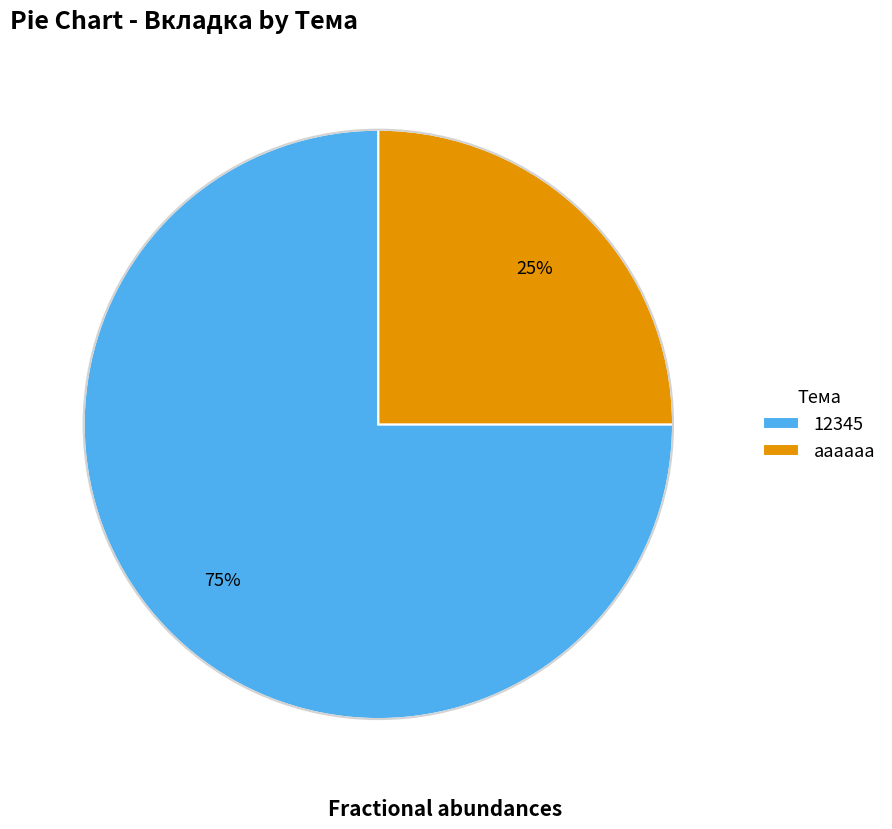

Which has a higher value, аааааа or 12345?

12345